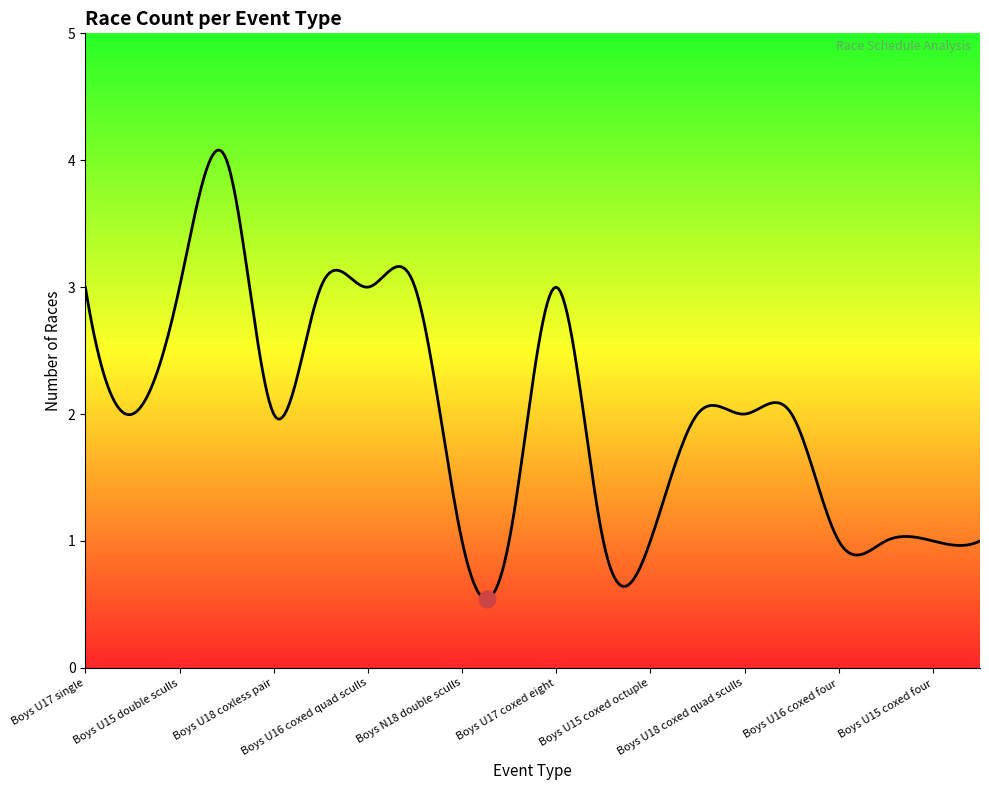

What is the difference between the maximum and minimum values?

3.5